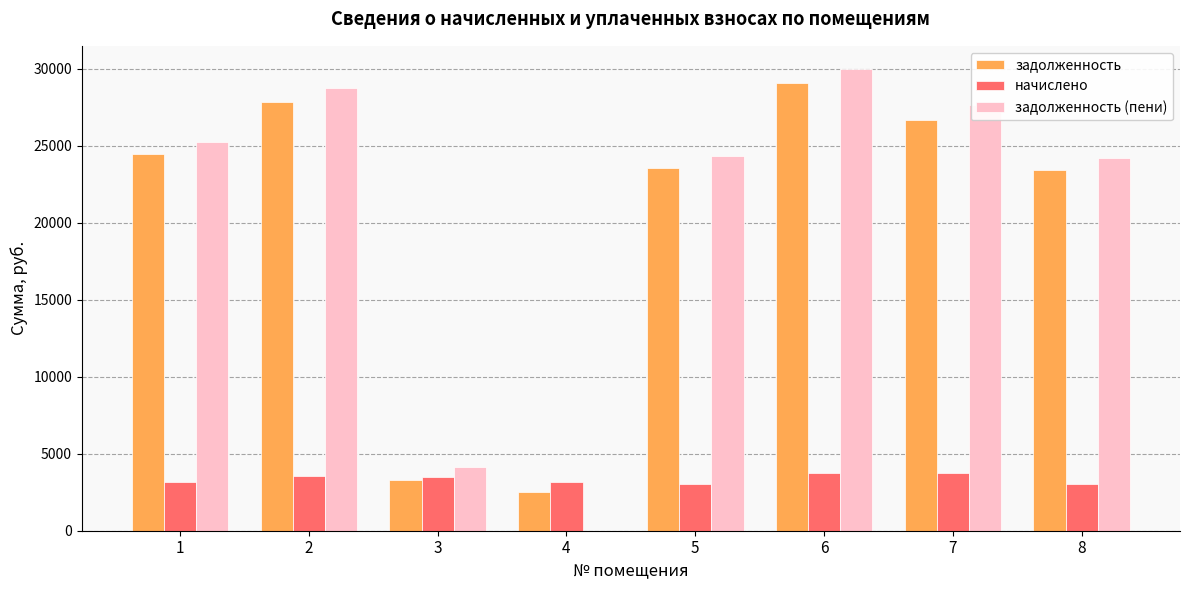

At which category is the sum across all series the highest?

6